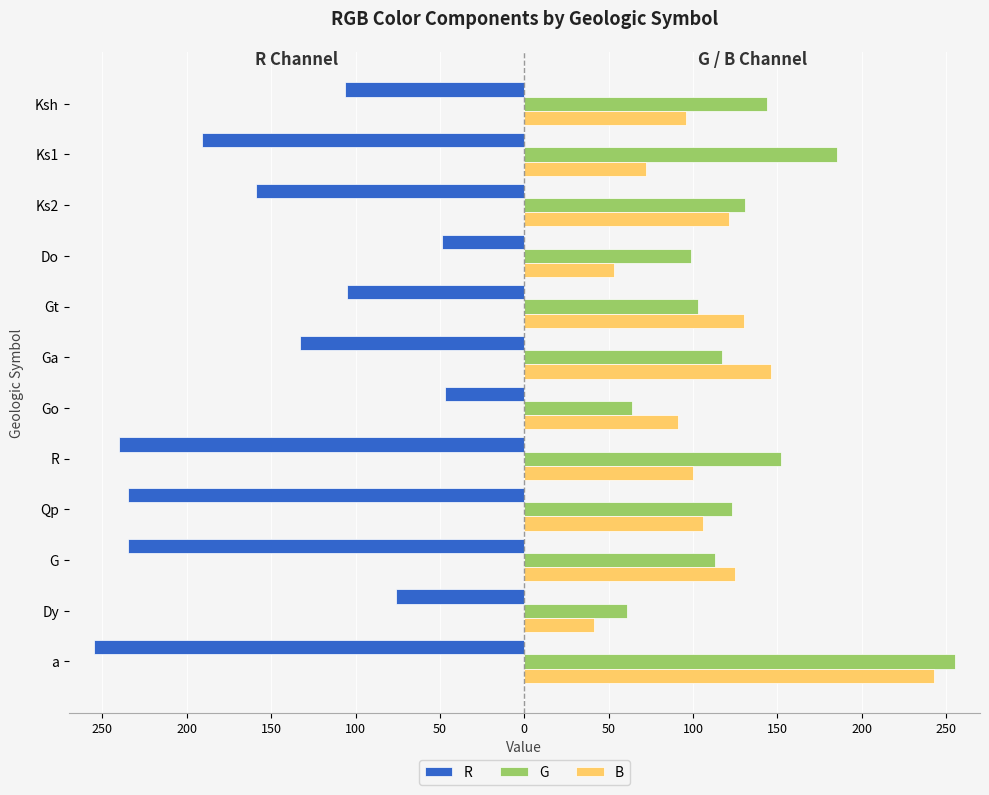

Reading left to right, list all the values displayed in this chart.

R: -255	-76	-235	-235	-240	-47	-133	-105	-49	-159	-191	-106
G: 255	61	113	123	152	64	117	103	99	131	185	144
B: 243	41	125	106	100	91	146	130	53	121	72	96